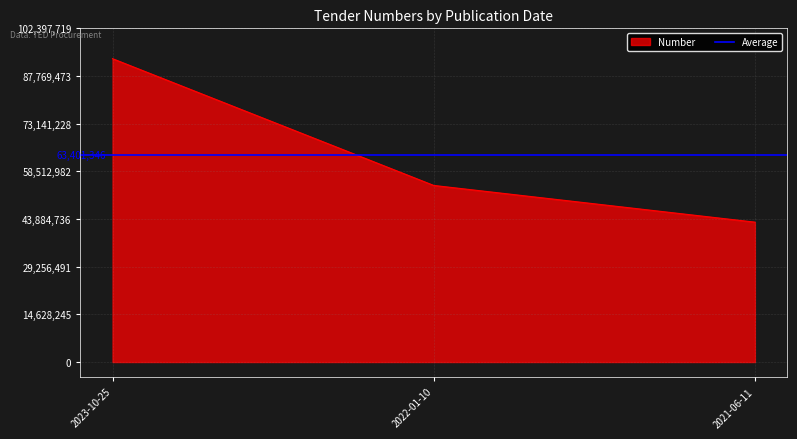

The chart shows a value of 54188084 at 2022-01-10. True or false?

True